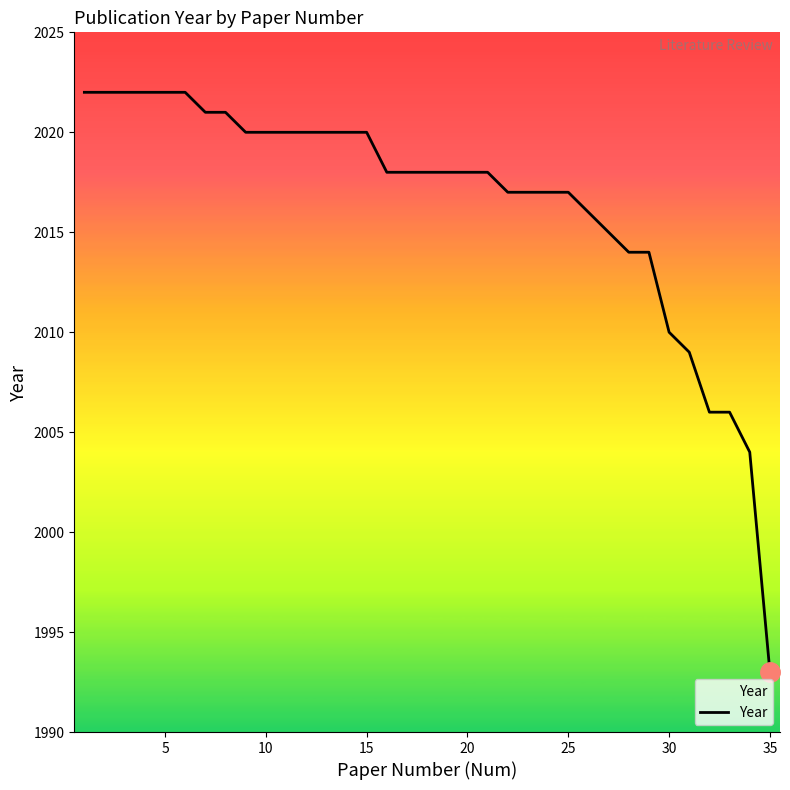

How many distinct data groups are displayed?

1